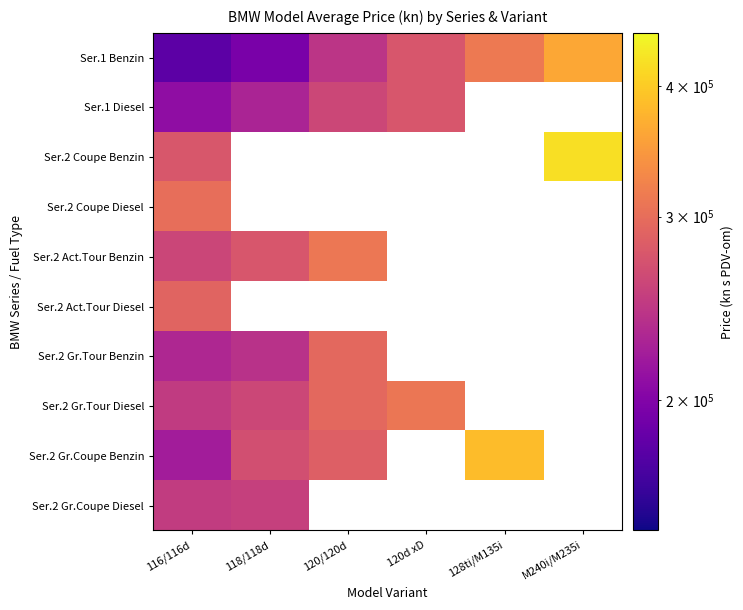

At how many categories does at least one series exceed 290560?

5